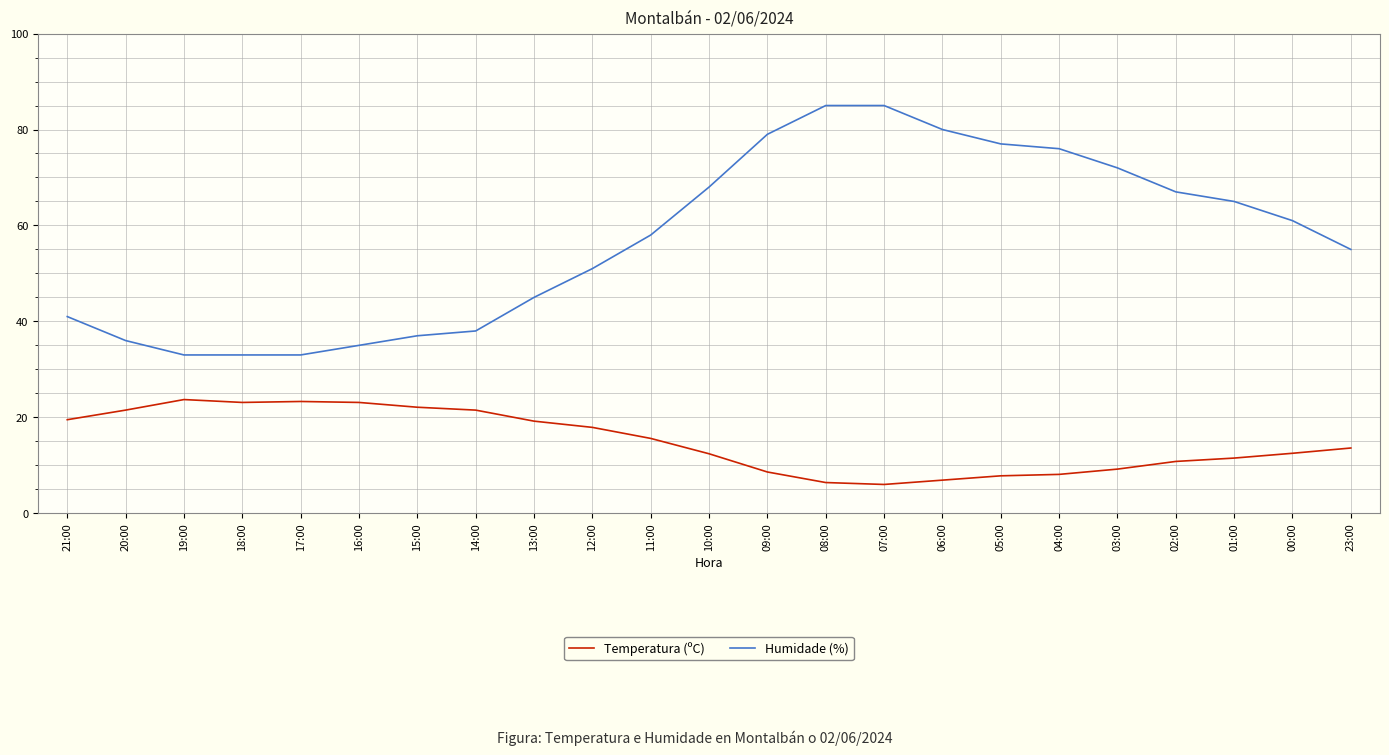

The Temperatura (ºC) series shows 23.1 at 16:00. True or false?

True